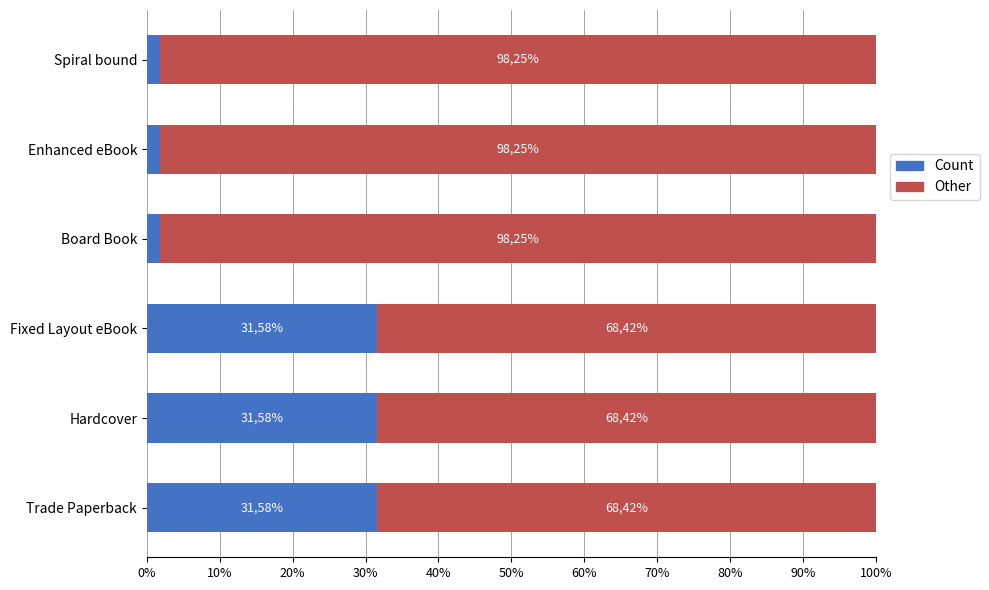

What are all the series names shown in the legend?

Count, Other